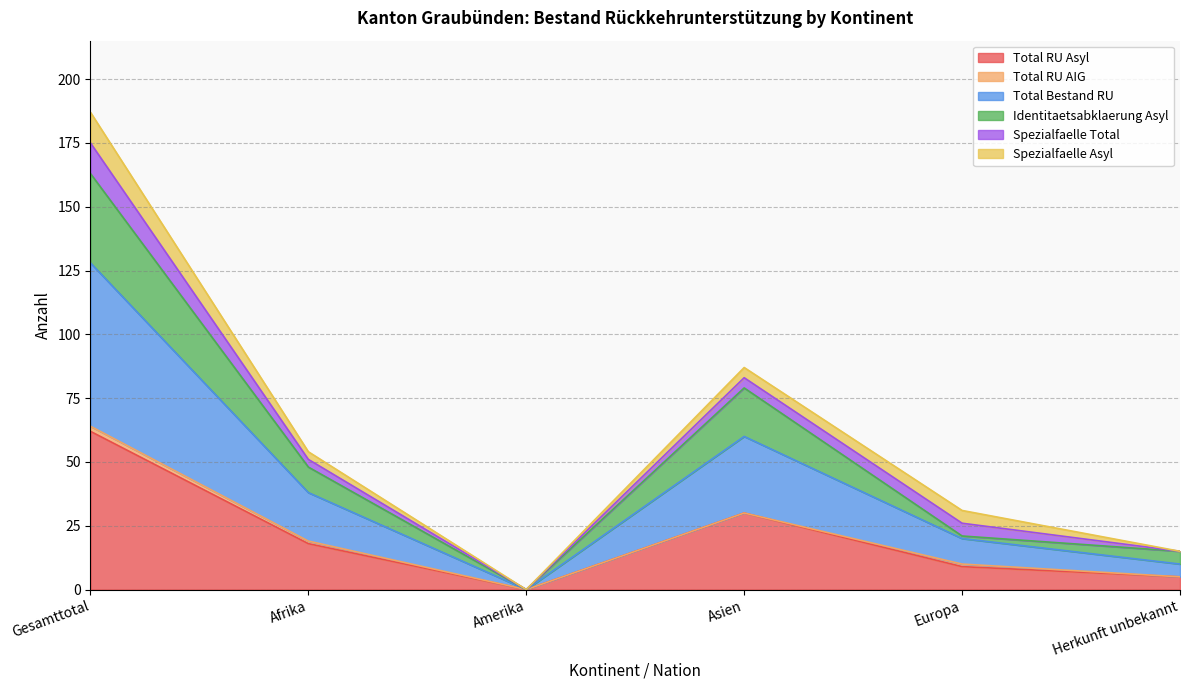

How many values in the Total Bestand RU series exceed 19?

2